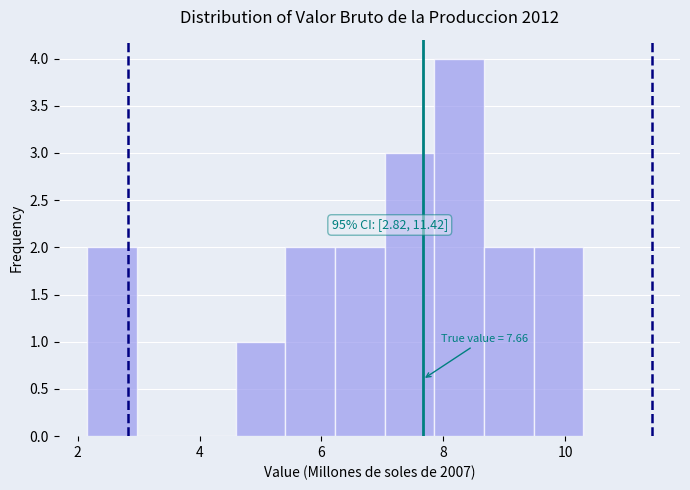

Over which range of the x-axis is the bar tallest?

7.8 to 8.6